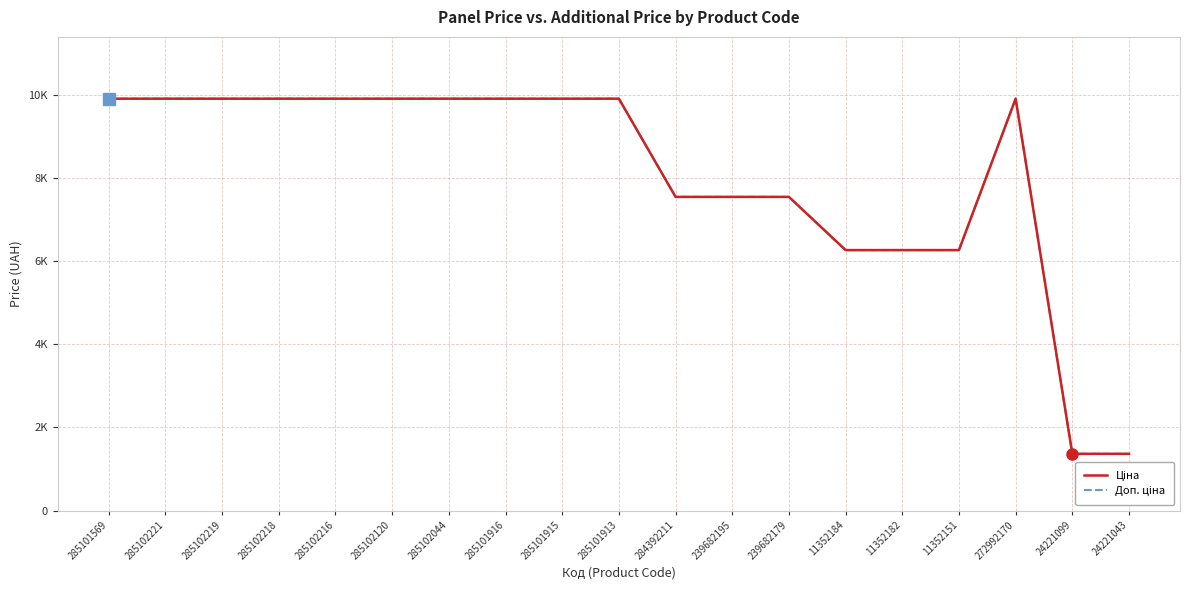

Where is the first local maximum for Доп. ціна?

272992170